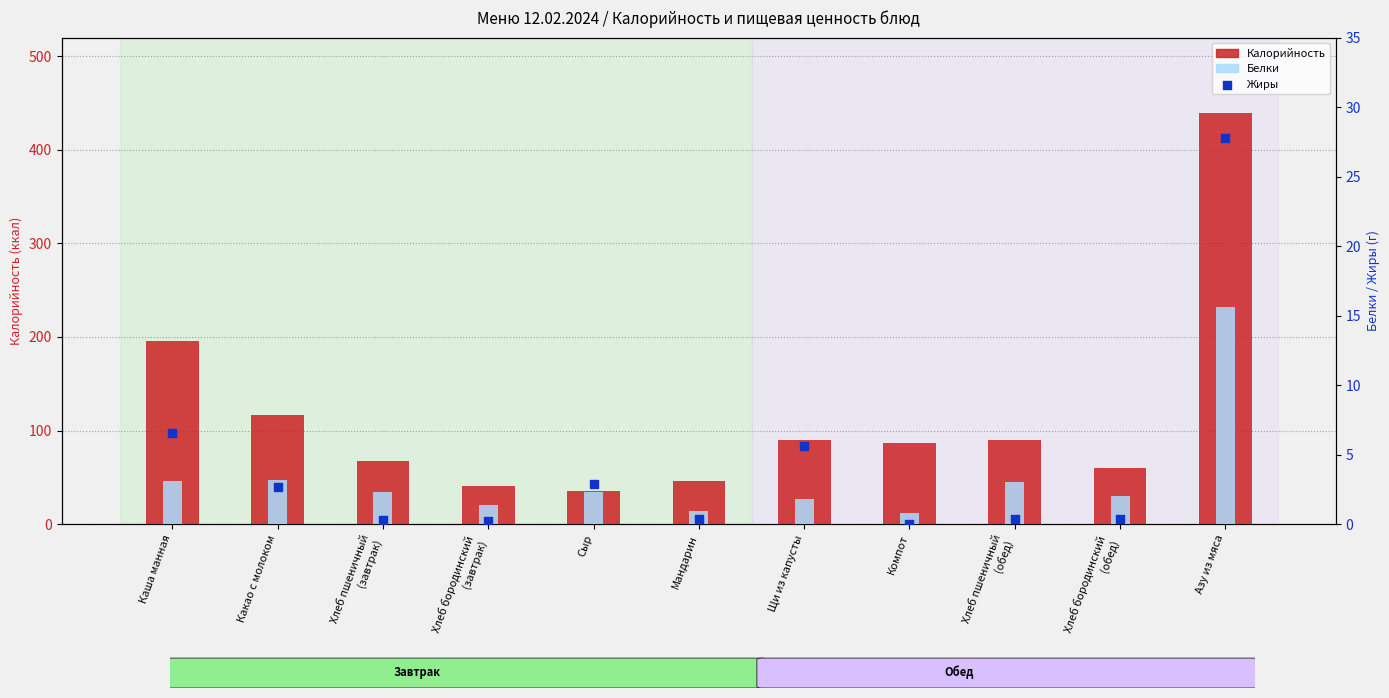

Which series has the largest Y range (max minus min)?

Калорийность